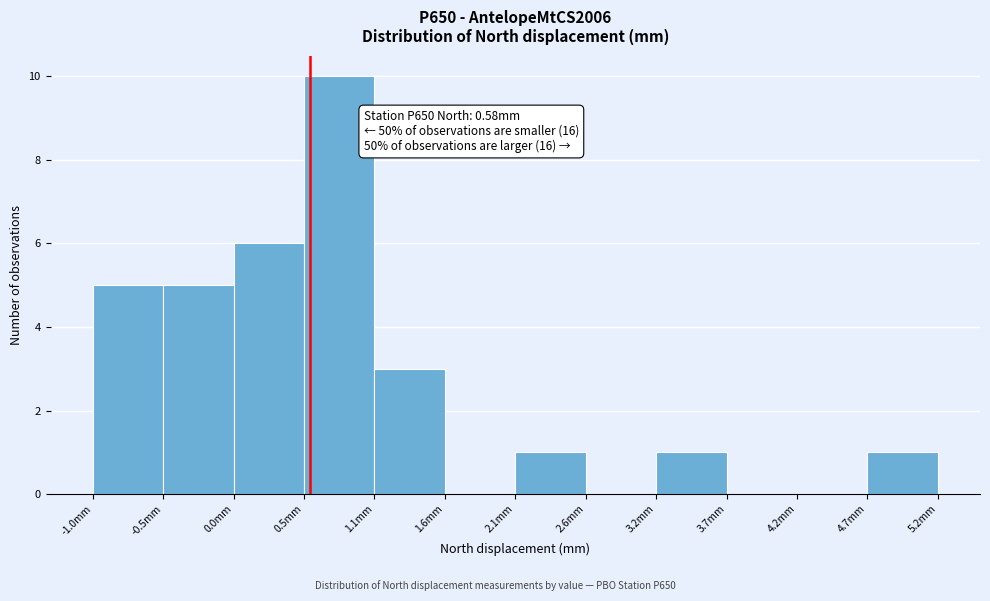

Which range on the x-axis has the tallest bar?

0.5 to 1.1